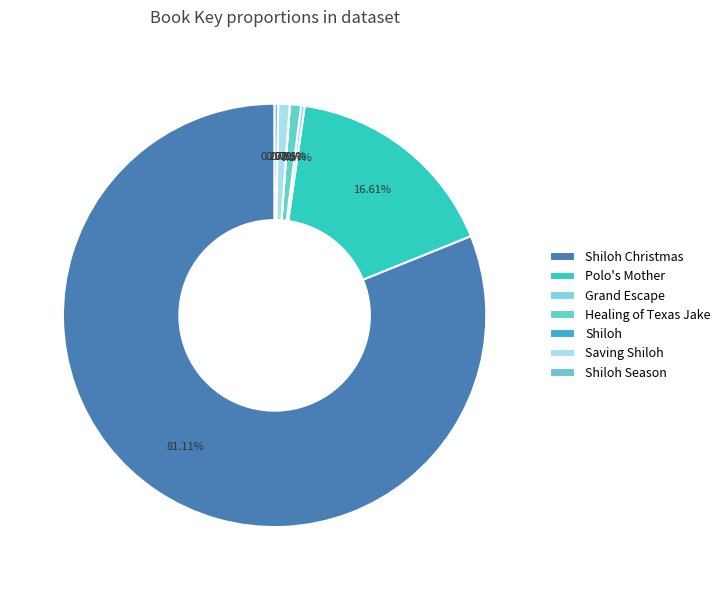

To the nearest percent, what portion does Saving Shiloh represent?

1%